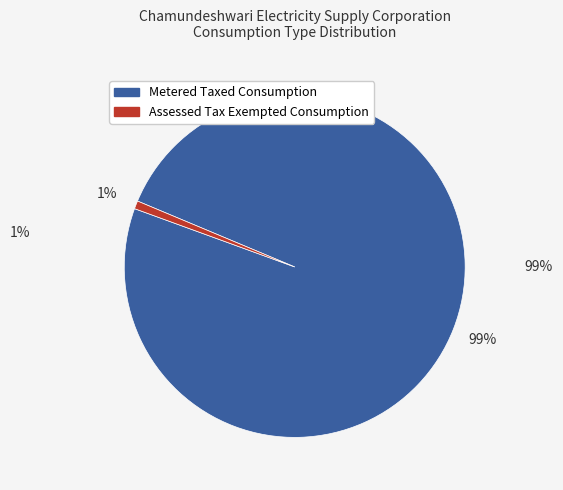

To the nearest percent, what is the difference between the largest and smallest slice percentages?

98%